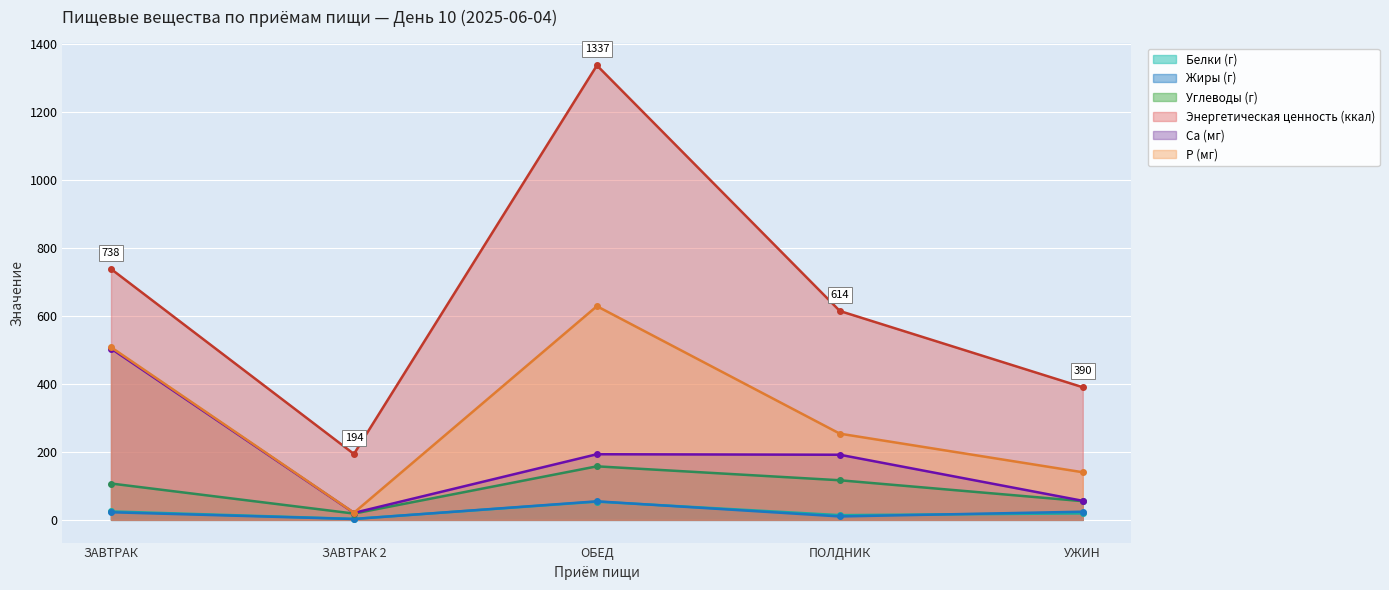

What is the total value across all series at ЗАВТРАК 2?

259.1